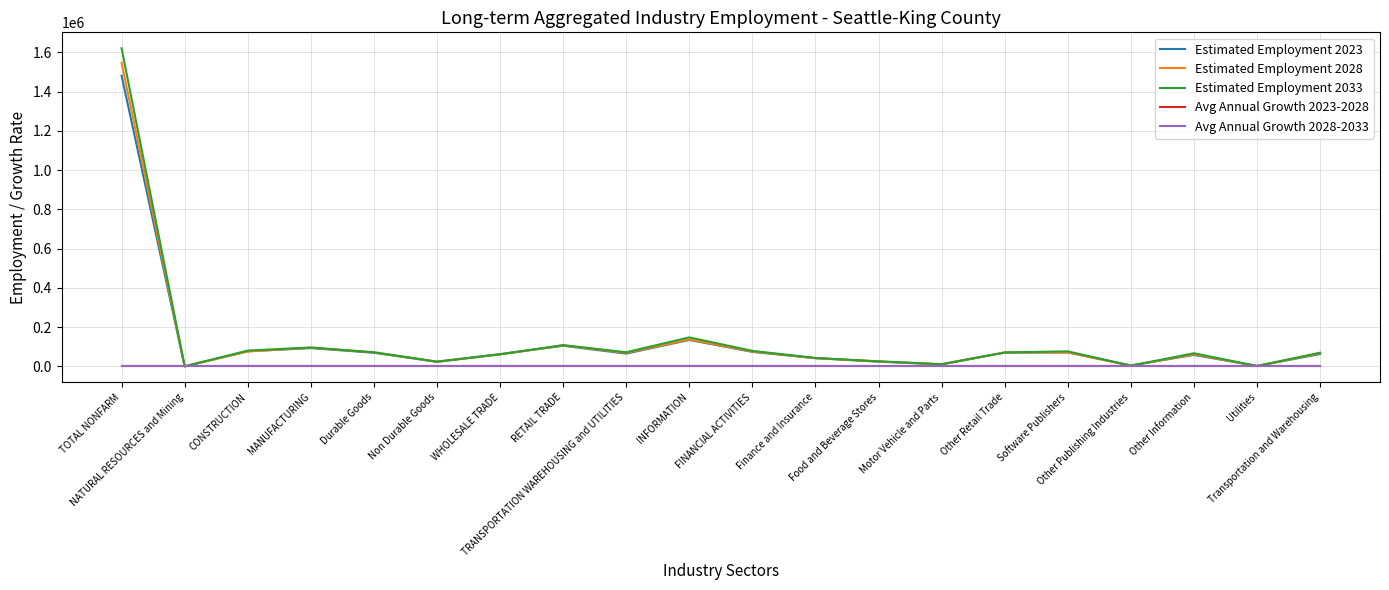

Which series has the largest range (max minus min)?

Estimated Employment 2033